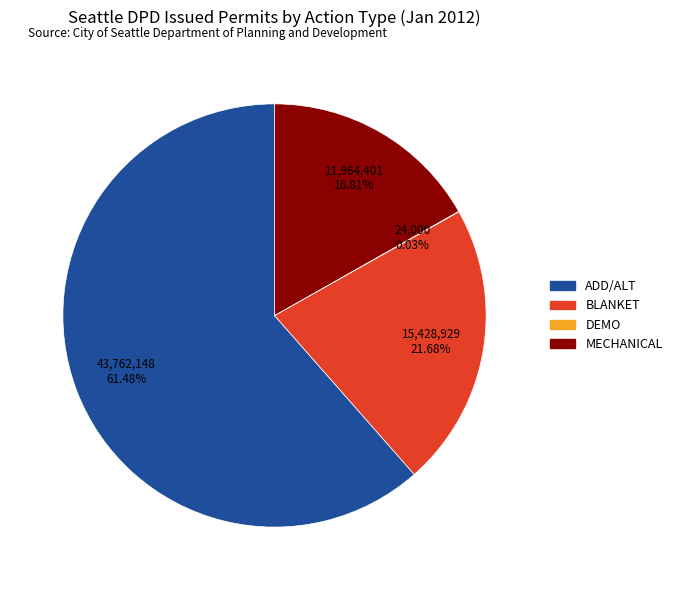

Is there any slice that represents more than half of the pie?

Yes